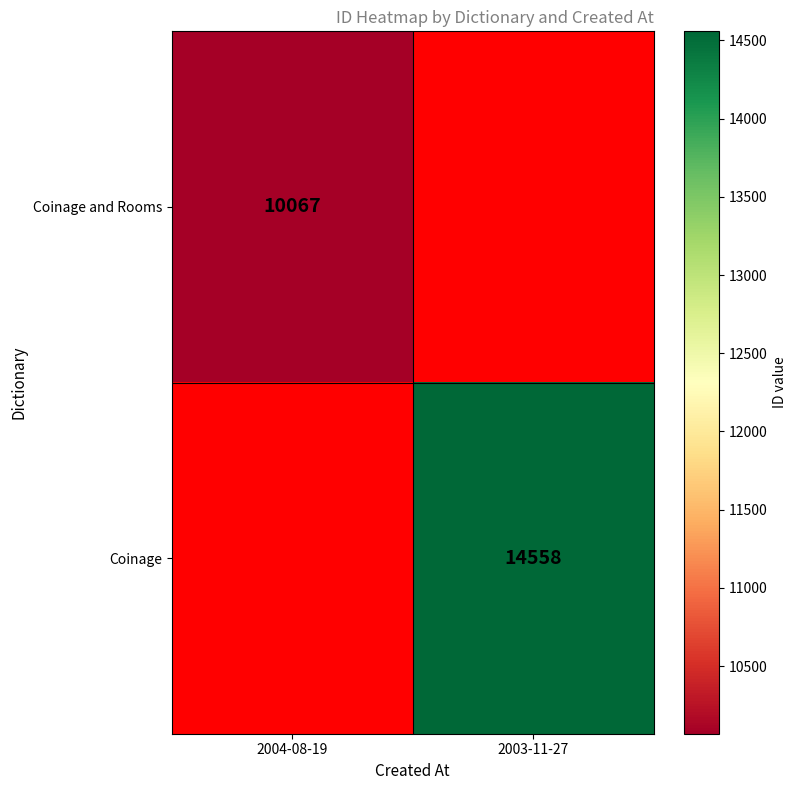

The Coinage series shows 4444.2 at 2003-11-27. True or false?

False